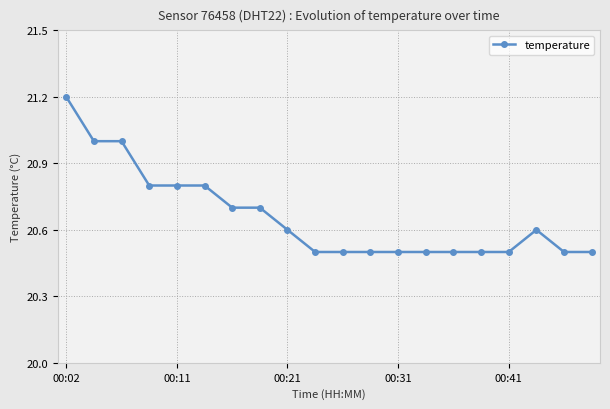

What is the value of the 19th point from the left?

20.5